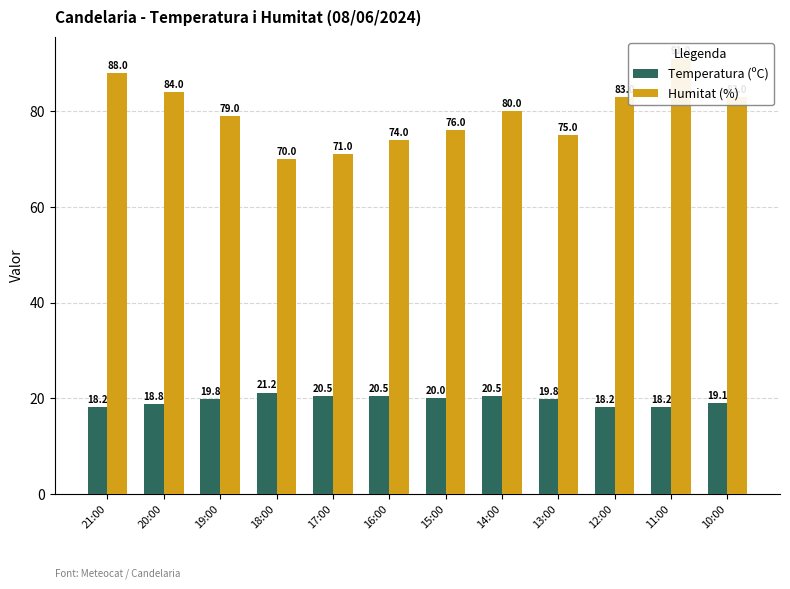

At how many categories does at least one series exceed 40?

12